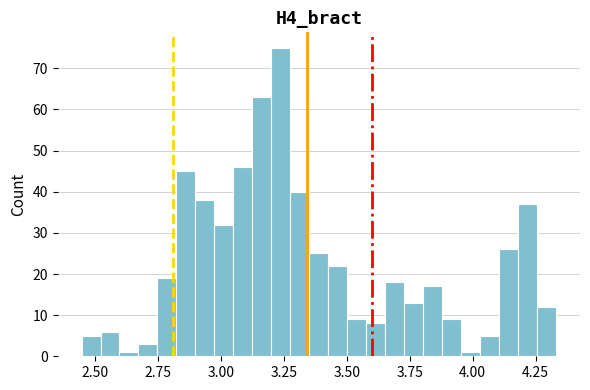

Around what value on the x-axis is the tallest bar? Give the approximate position of its centre, as read against the axis.

3.25